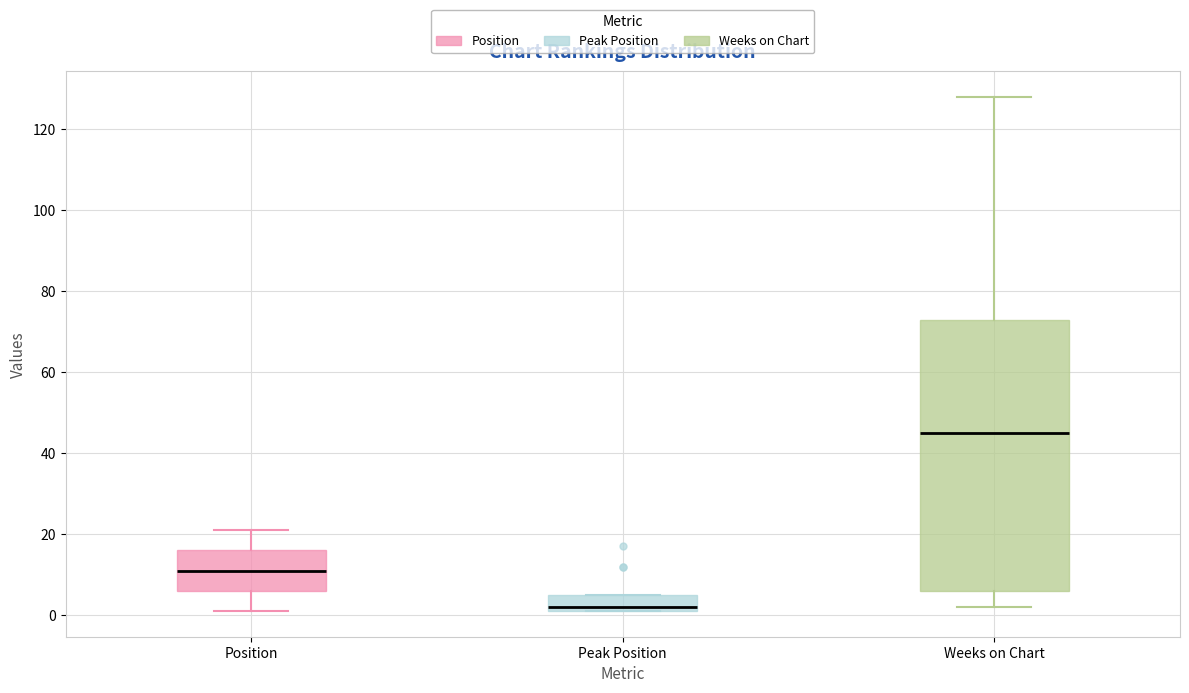

Reading left to right, read every box against the y-axis: the position of its median line, the range the box covers, and the ends of its whiskers. The values are not printed on the chart, so give them approximately, as read against the axis.

Position: median 12, box 6 to 16, whiskers 2 to 22
Peak Position: median 2 (just above the box's lower edge), box 2 to 6, whiskers 2 to 6
Weeks on Chart: median 46, box 6 to 74, whiskers 2 to 128